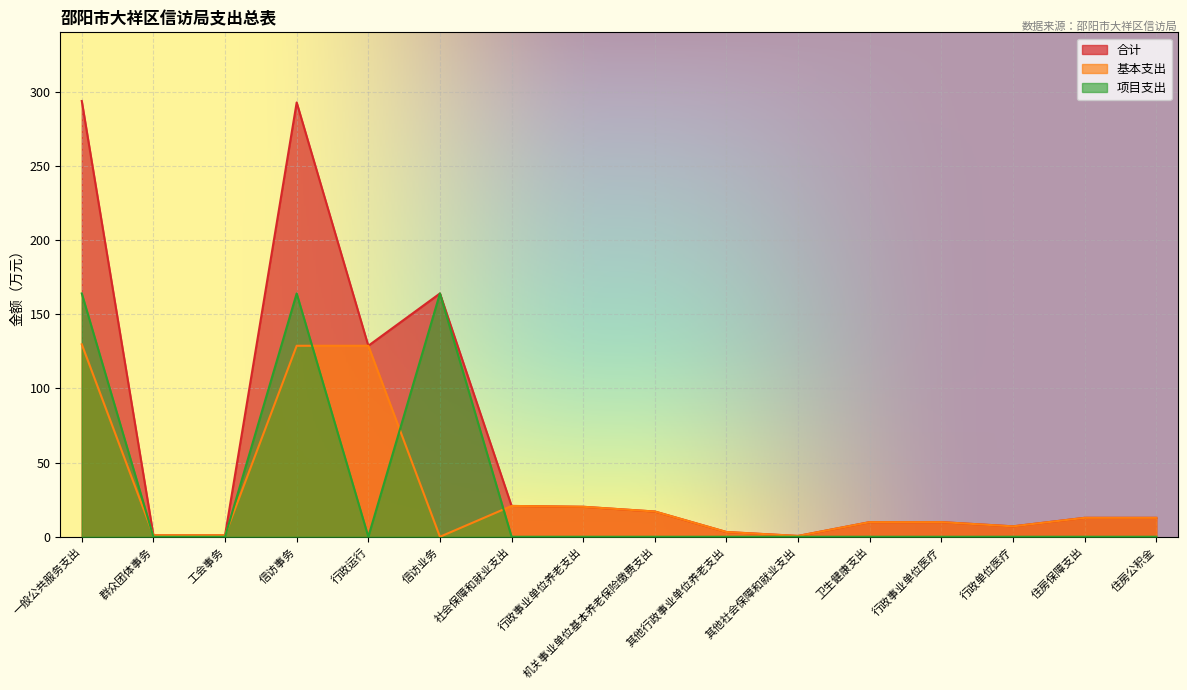

What is the value of the 项目支出 point at the 4th from the left?

164.0